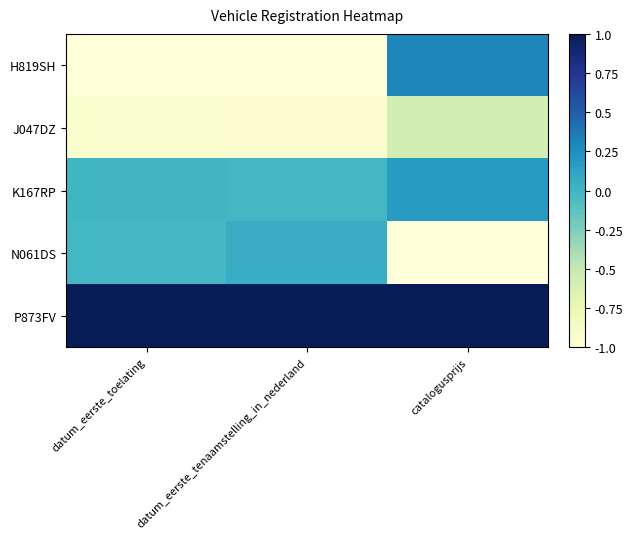

Reading left to right, list all the values displayed in this chart.

H819SH: datum_eerste_toelating=-1.0	datum_eerste_tenaamstelling_in_nederland=-1.0	catalogusprijs=0.3
J047DZ: datum_eerste_toelating=-0.9	datum_eerste_tenaamstelling_in_nederland=-1.0	catalogusprijs=-0.6
K167RP: datum_eerste_toelating=-0.0	datum_eerste_tenaamstelling_in_nederland=-0.0	catalogusprijs=0.2
N061DS: datum_eerste_toelating=-0.0	datum_eerste_tenaamstelling_in_nederland=0.1	catalogusprijs=-1.0
P873FV: datum_eerste_toelating=1.0	datum_eerste_tenaamstelling_in_nederland=1.0	catalogusprijs=1.0